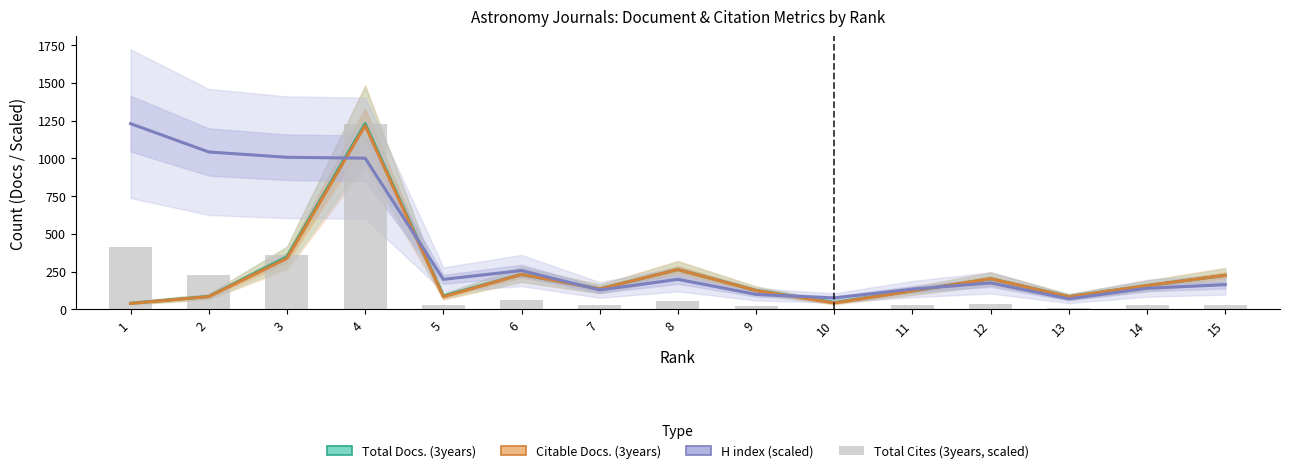

What is the difference between the maximum and minimum values in the H index (scaled) series?

1159.7